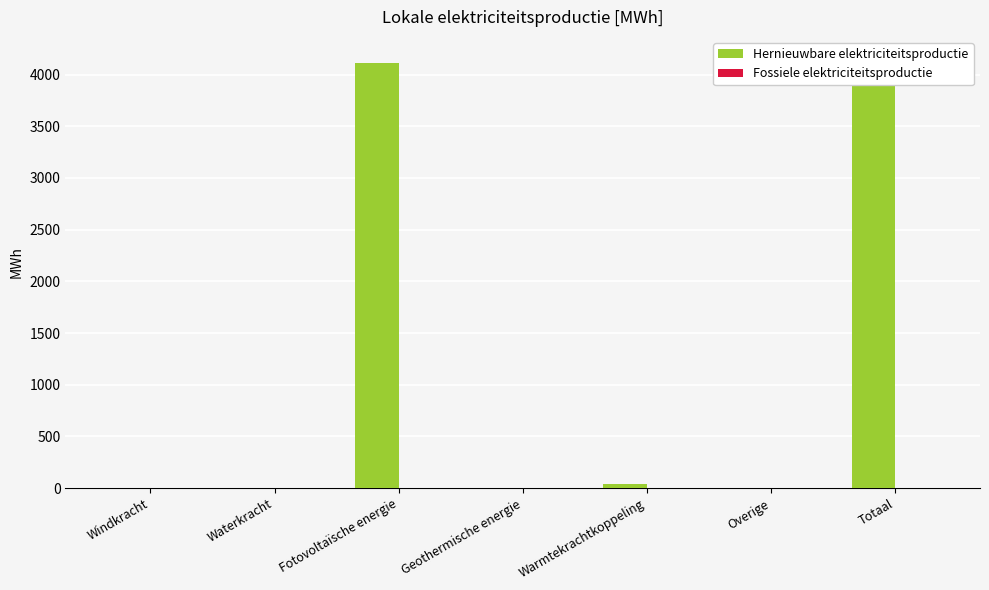

The Fossiele elektriciteitsproductie series shows 0.0 at Overige. True or false?

True